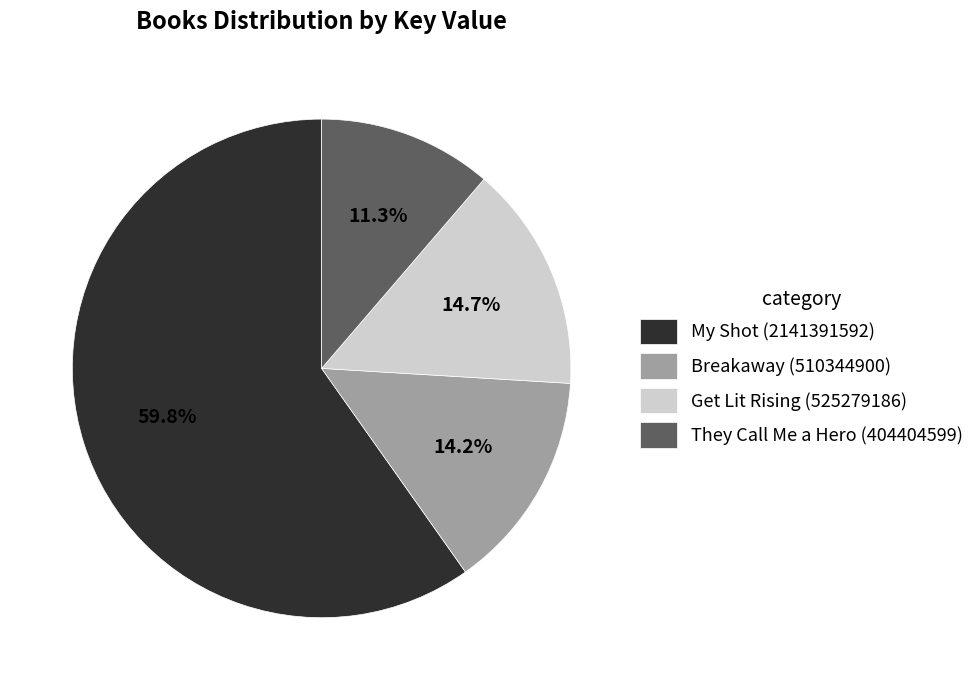

What percentage is the My Shot (2141391592) slice, to the nearest percent?

60%